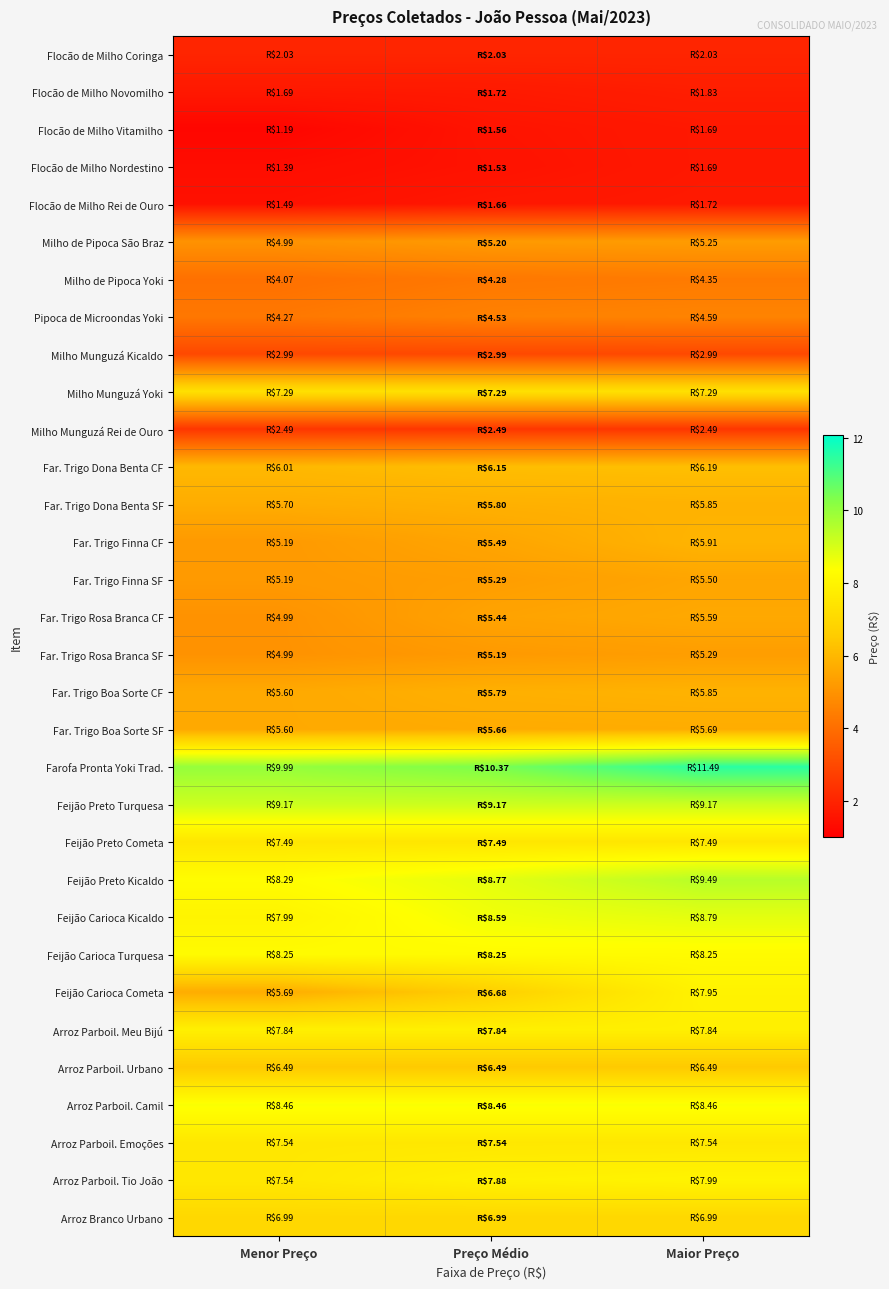

Reading left to right, extract all data points from this chart.

Flocão de Milho Coringa: Menor Preço=2.0	Preço Médio=2.0	Maior Preço=2.0
Flocão de Milho Novomilho: Menor Preço=1.7	Preço Médio=1.7	Maior Preço=1.8
Flocão de Milho Vitamilho: Menor Preço=1.2	Preço Médio=1.6	Maior Preço=1.7
Flocão de Milho Nordestino: Menor Preço=1.4	Preço Médio=1.5	Maior Preço=1.7
Flocão de Milho Rei de Ouro: Menor Preço=1.5	Preço Médio=1.7	Maior Preço=1.7
Milho de Pipoca São Braz: Menor Preço=5.0	Preço Médio=5.2	Maior Preço=5.2
Milho de Pipoca Yoki: Menor Preço=4.1	Preço Médio=4.3	Maior Preço=4.3
Pipoca de Microondas Yoki: Menor Preço=4.3	Preço Médio=4.5	Maior Preço=4.6
Milho Munguzá Kicaldo: Menor Preço=3.0	Preço Médio=3.0	Maior Preço=3.0
Milho Munguzá Yoki: Menor Preço=7.3	Preço Médio=7.3	Maior Preço=7.3
Milho Munguzá Rei de Ouro: Menor Preço=2.5	Preço Médio=2.5	Maior Preço=2.5
Far. Trigo Dona Benta CF: Menor Preço=6.0	Preço Médio=6.2	Maior Preço=6.2
Far. Trigo Dona Benta SF: Menor Preço=5.7	Preço Médio=5.8	Maior Preço=5.8
Far. Trigo Finna CF: Menor Preço=5.2	Preço Médio=5.5	Maior Preço=5.9
Far. Trigo Finna SF: Menor Preço=5.2	Preço Médio=5.3	Maior Preço=5.5
Far. Trigo Rosa Branca CF: Menor Preço=5.0	Preço Médio=5.4	Maior Preço=5.6
Far. Trigo Rosa Branca SF: Menor Preço=5.0	Preço Médio=5.2	Maior Preço=5.3
Far. Trigo Boa Sorte CF: Menor Preço=5.6	Preço Médio=5.8	Maior Preço=5.8
Far. Trigo Boa Sorte SF: Menor Preço=5.6	Preço Médio=5.7	Maior Preço=5.7
Farofa Pronta Yoki Trad.: Menor Preço=10.0	Preço Médio=10.4	Maior Preço=11.5
Feijão Preto Turquesa: Menor Preço=9.2	Preço Médio=9.2	Maior Preço=9.2
Feijão Preto Cometa: Menor Preço=7.5	Preço Médio=7.5	Maior Preço=7.5
Feijão Preto Kicaldo: Menor Preço=8.3	Preço Médio=8.8	Maior Preço=9.5
Feijão Carioca Kicaldo: Menor Preço=8.0	Preço Médio=8.6	Maior Preço=8.8
Feijão Carioca Turquesa: Menor Preço=8.2	Preço Médio=8.2	Maior Preço=8.2
Feijão Carioca Cometa: Menor Preço=5.7	Preço Médio=6.7	Maior Preço=8.0
Arroz Parboil. Meu Bijú: Menor Preço=7.8	Preço Médio=7.8	Maior Preço=7.8
Arroz Parboil. Urbano: Menor Preço=6.5	Preço Médio=6.5	Maior Preço=6.5
Arroz Parboil. Camil: Menor Preço=8.5	Preço Médio=8.5	Maior Preço=8.5
Arroz Parboil. Emoções: Menor Preço=7.5	Preço Médio=7.5	Maior Preço=7.5
Arroz Parboil. Tio João: Menor Preço=7.5	Preço Médio=7.9	Maior Preço=8.0
Arroz Branco Urbano: Menor Preço=7.0	Preço Médio=7.0	Maior Preço=7.0